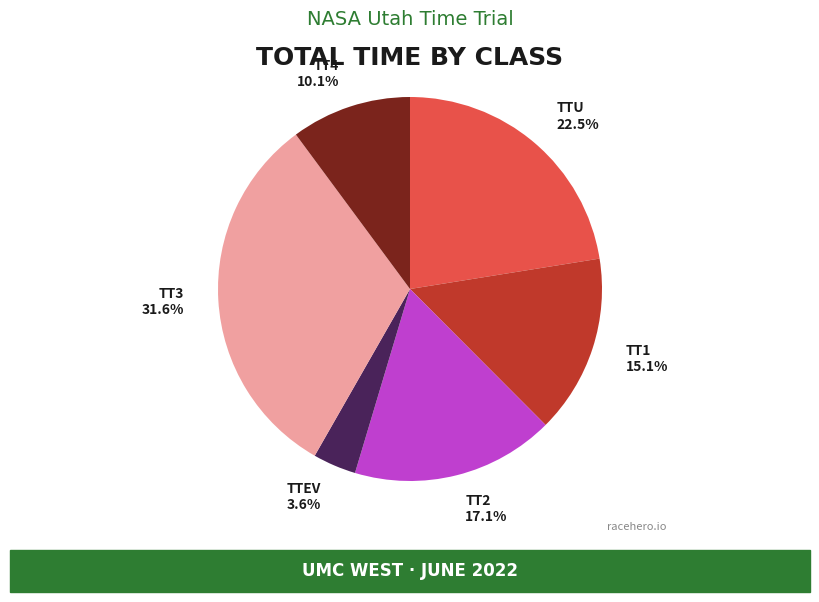

How much of the chart is everything except TT1 15.1%?

84.9%